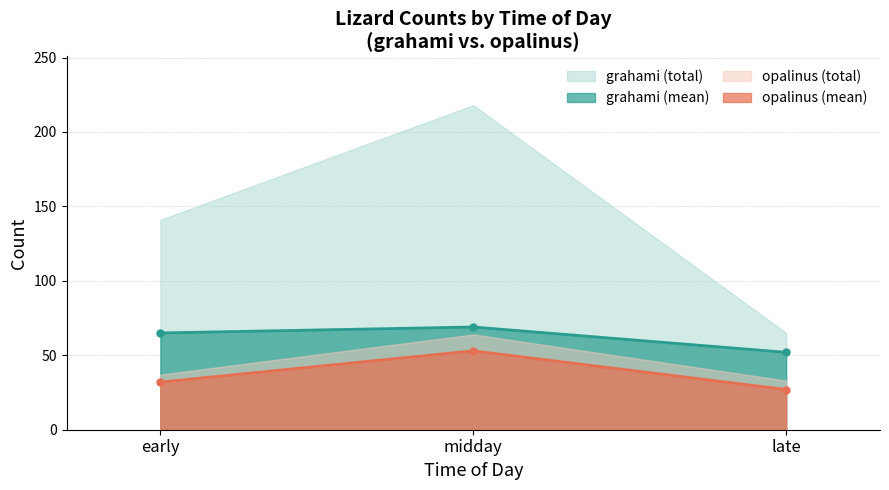

Which category has the highest value across all series?

midday